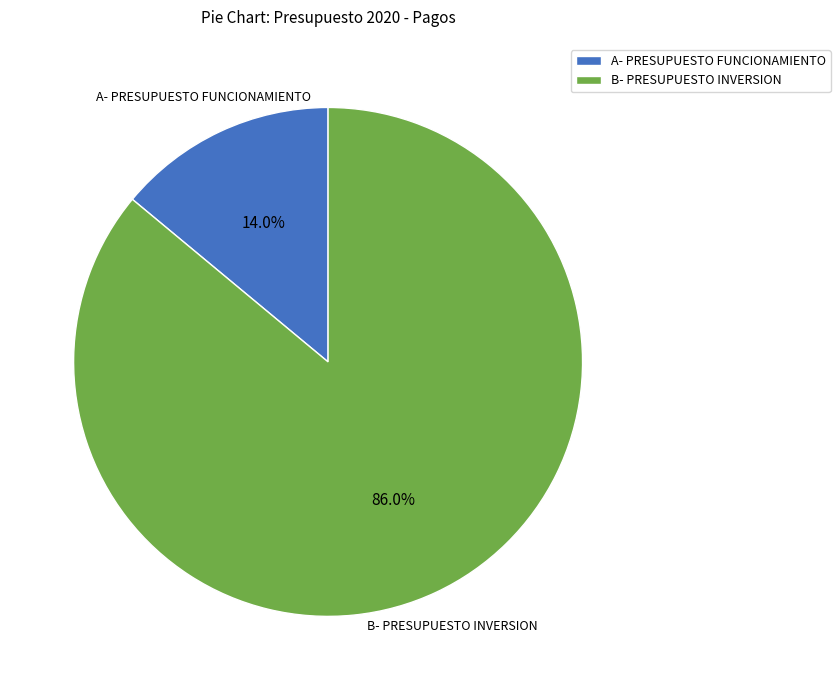

What is the total percentage of A- PRESUPUESTO FUNCIONAMIENTO and B- PRESUPUESTO INVERSION?

100.0%